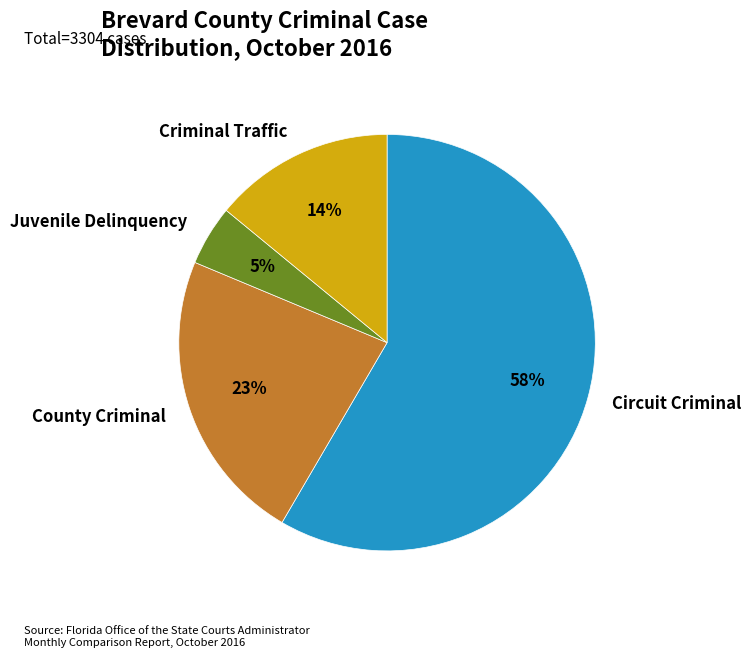

Count the number of slices in the pie.

4